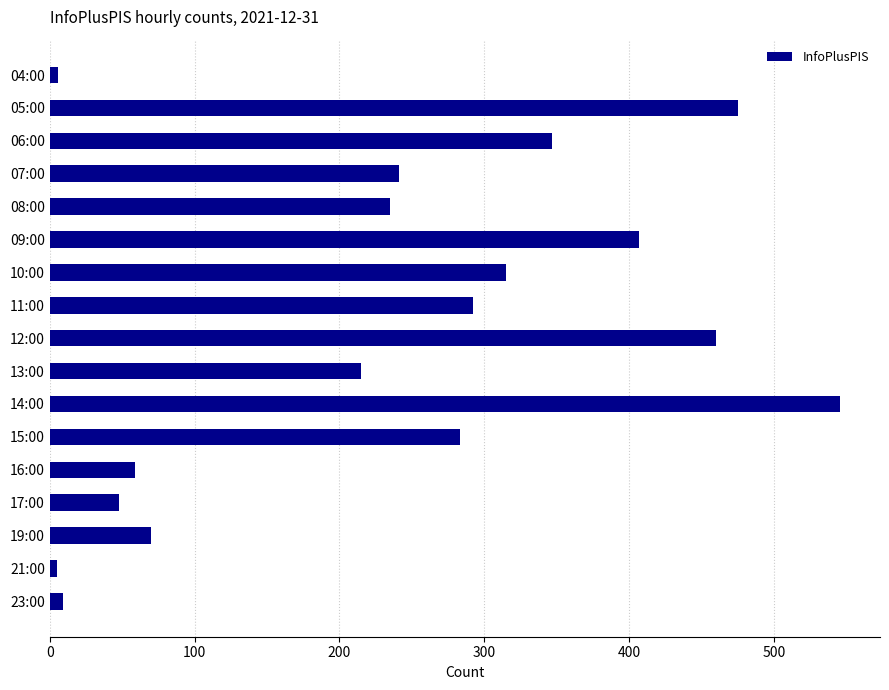

What is the label of the 6th bar from the top?

09:00